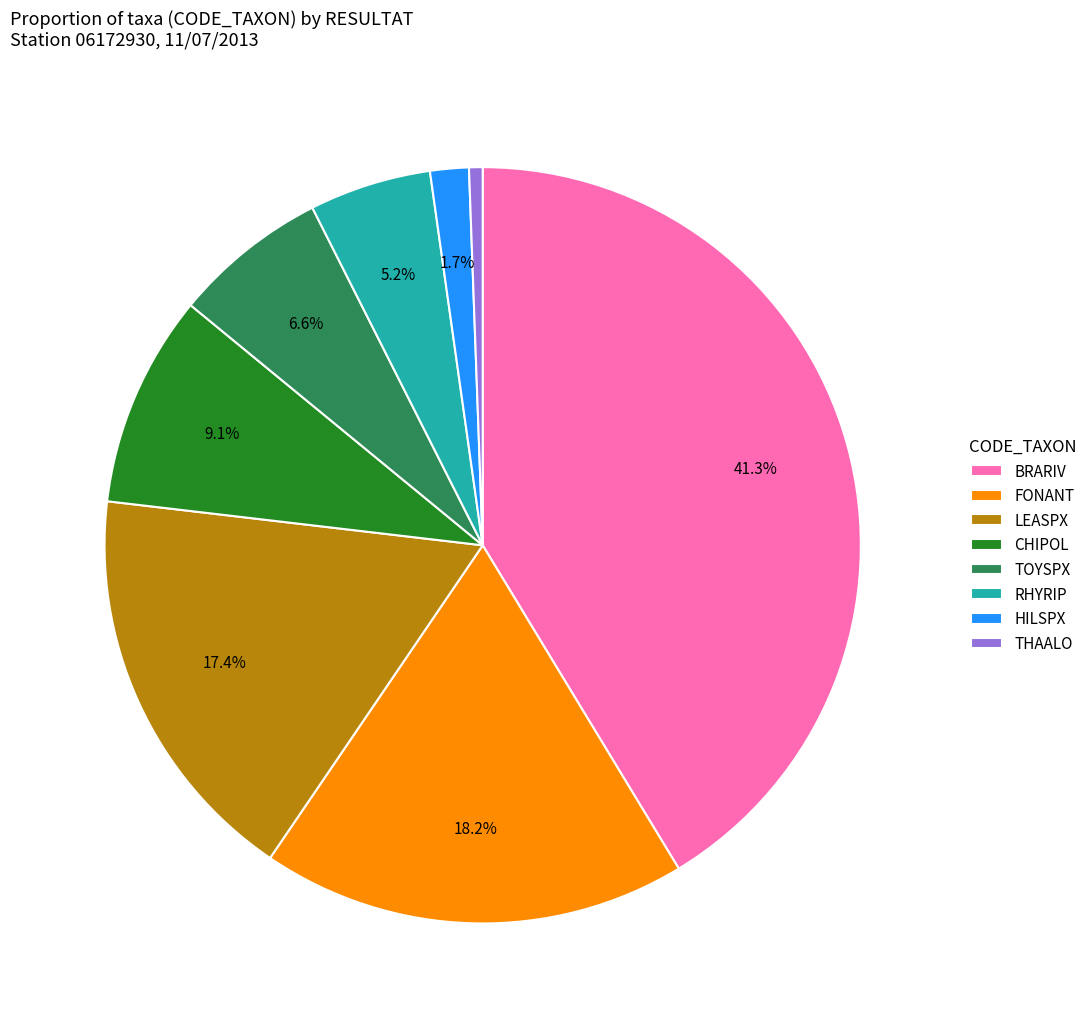

To the nearest percent, what percentage of the pie is FONANT?

18%